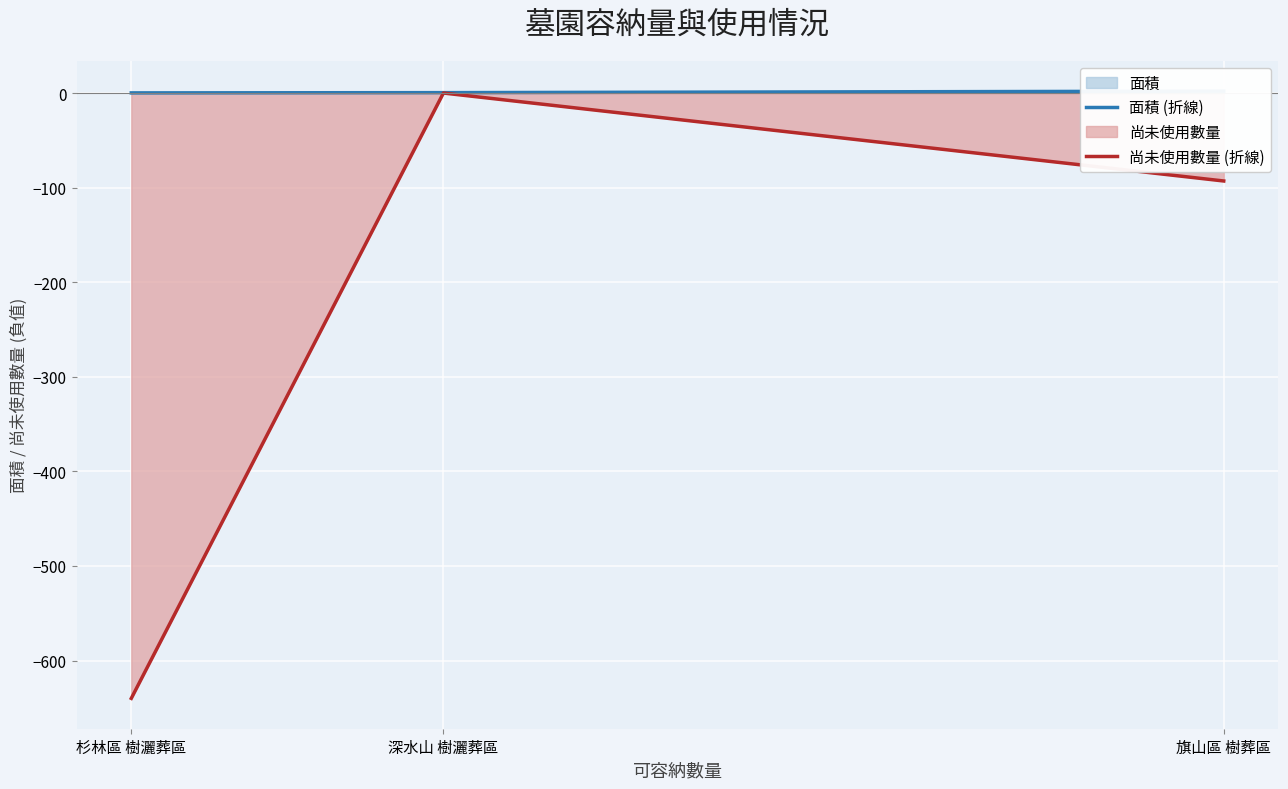

Reading left to right, what are all the values shown in this chart?

面積 (折線): 杉林區 樹灑葬區=0.1	深水山 樹灑葬區=0.4	旗山區 樹葬區=2.0
尚未使用數量 (折線): 杉林區 樹灑葬區=-640.0	深水山 樹灑葬區=0.0	旗山區 樹葬區=-93.0